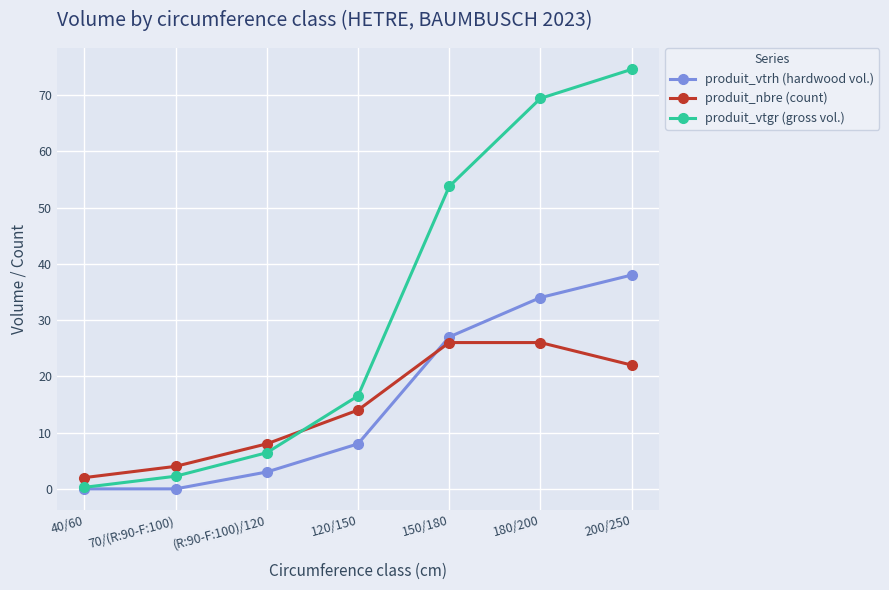

What is the highest value of the produit_vtgr (gross vol.) series?

74.6